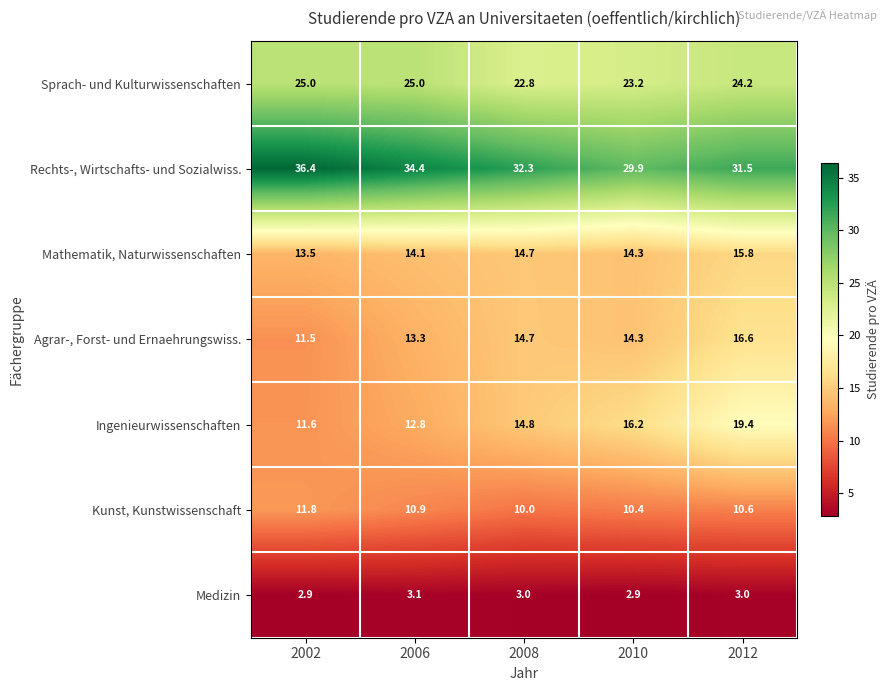

What is the average value of the Ingenieurwissenschaften series?

15.0